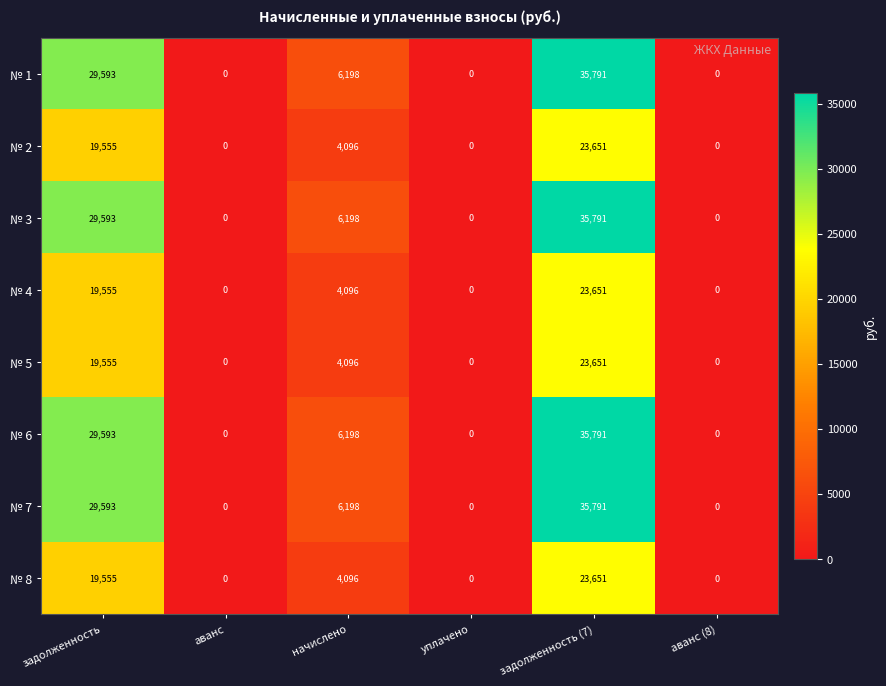

What is the total value across all series at задолженность (7)?

237768